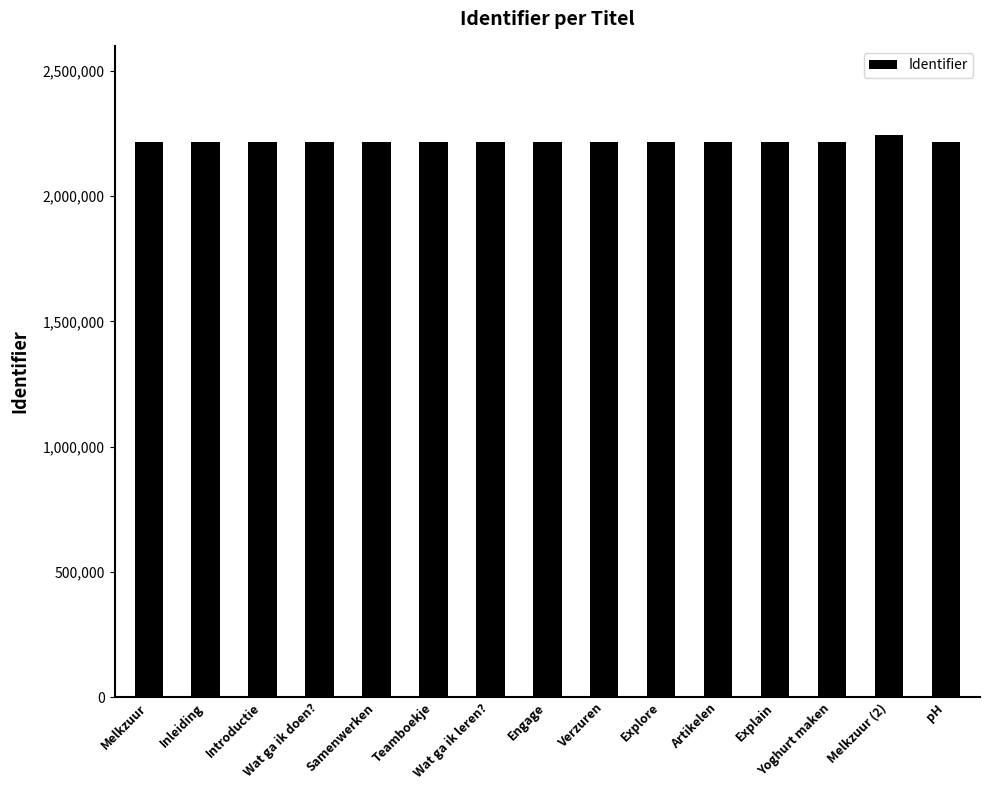

What is the minimum value shown in the chart?

2214239